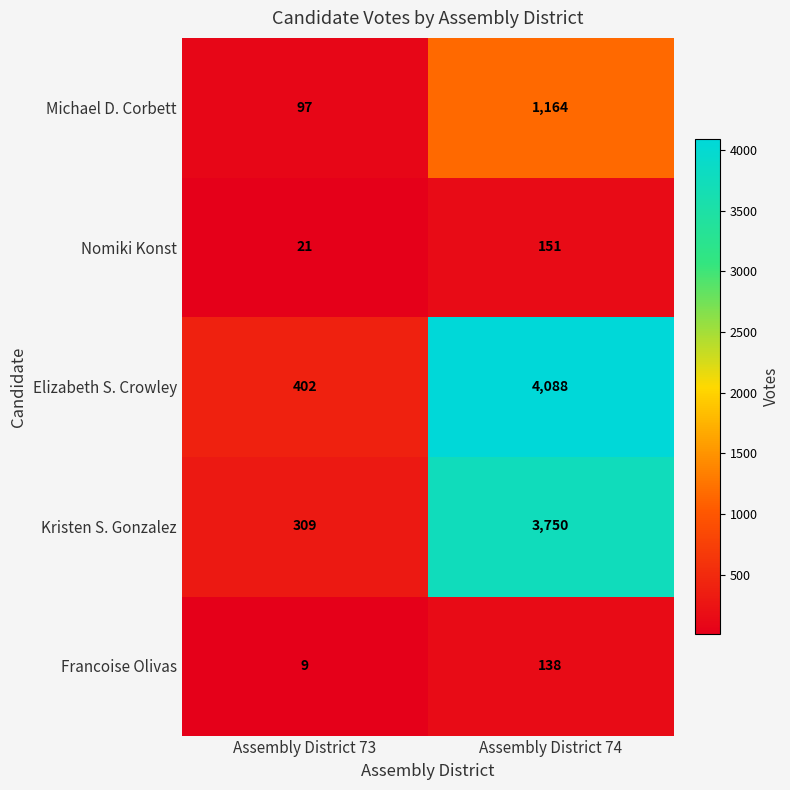

What is the average value of the Nomiki Konst series?

86